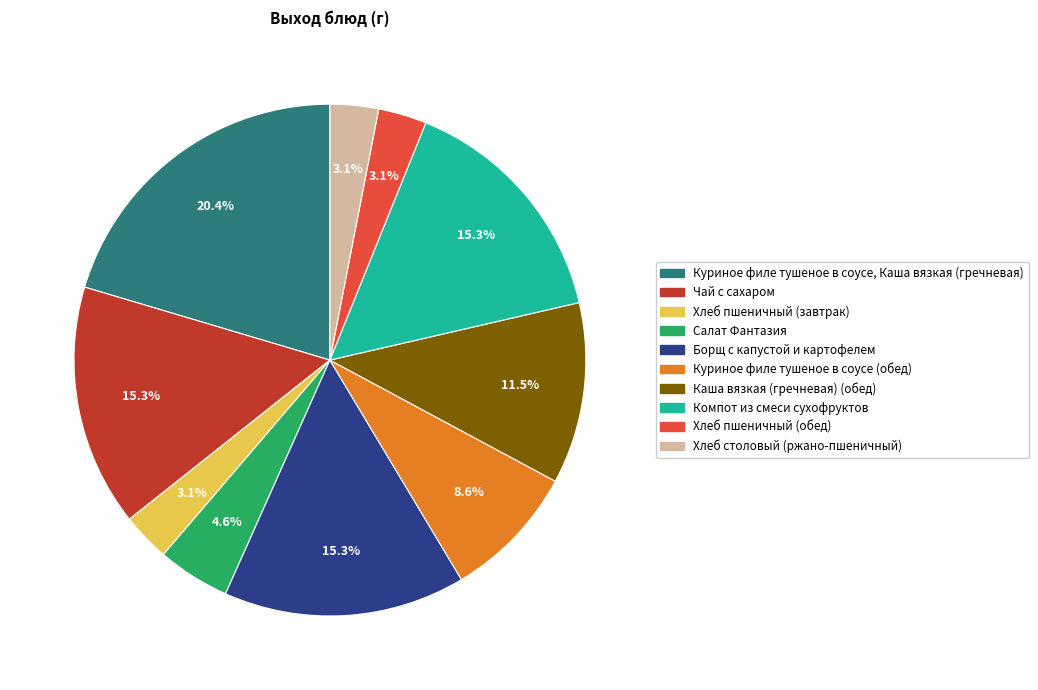

Is there any slice that represents more than half of the pie?

No